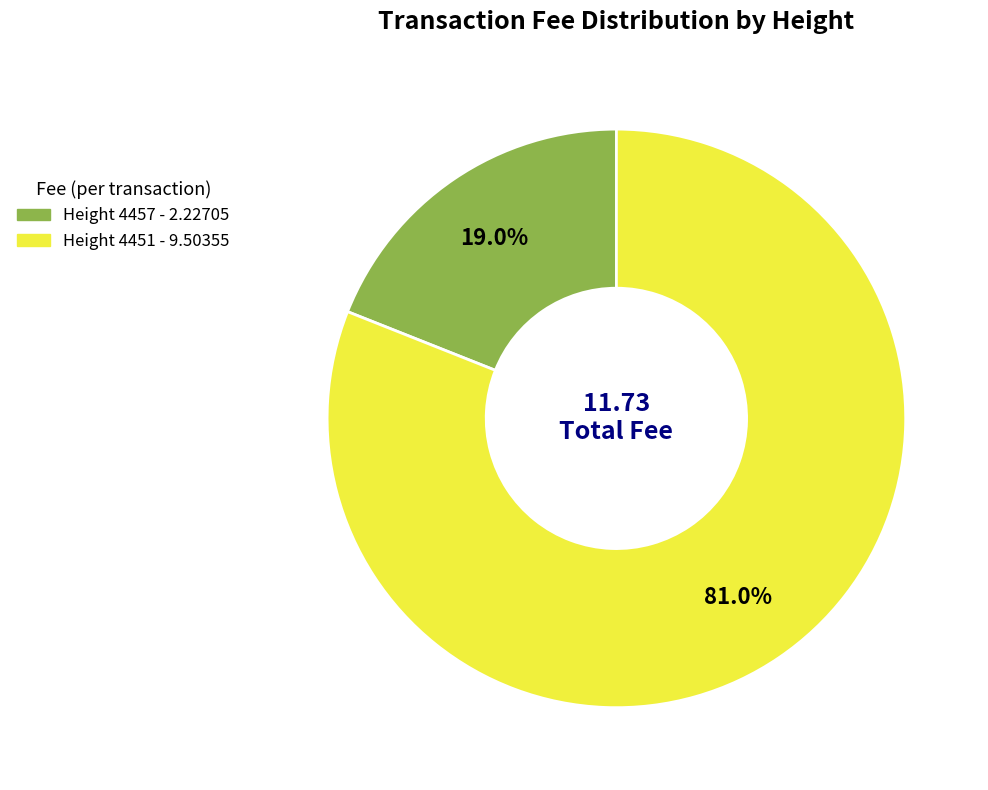

Is the sum of Height 4457 and Height 4451 greater than half?

Yes